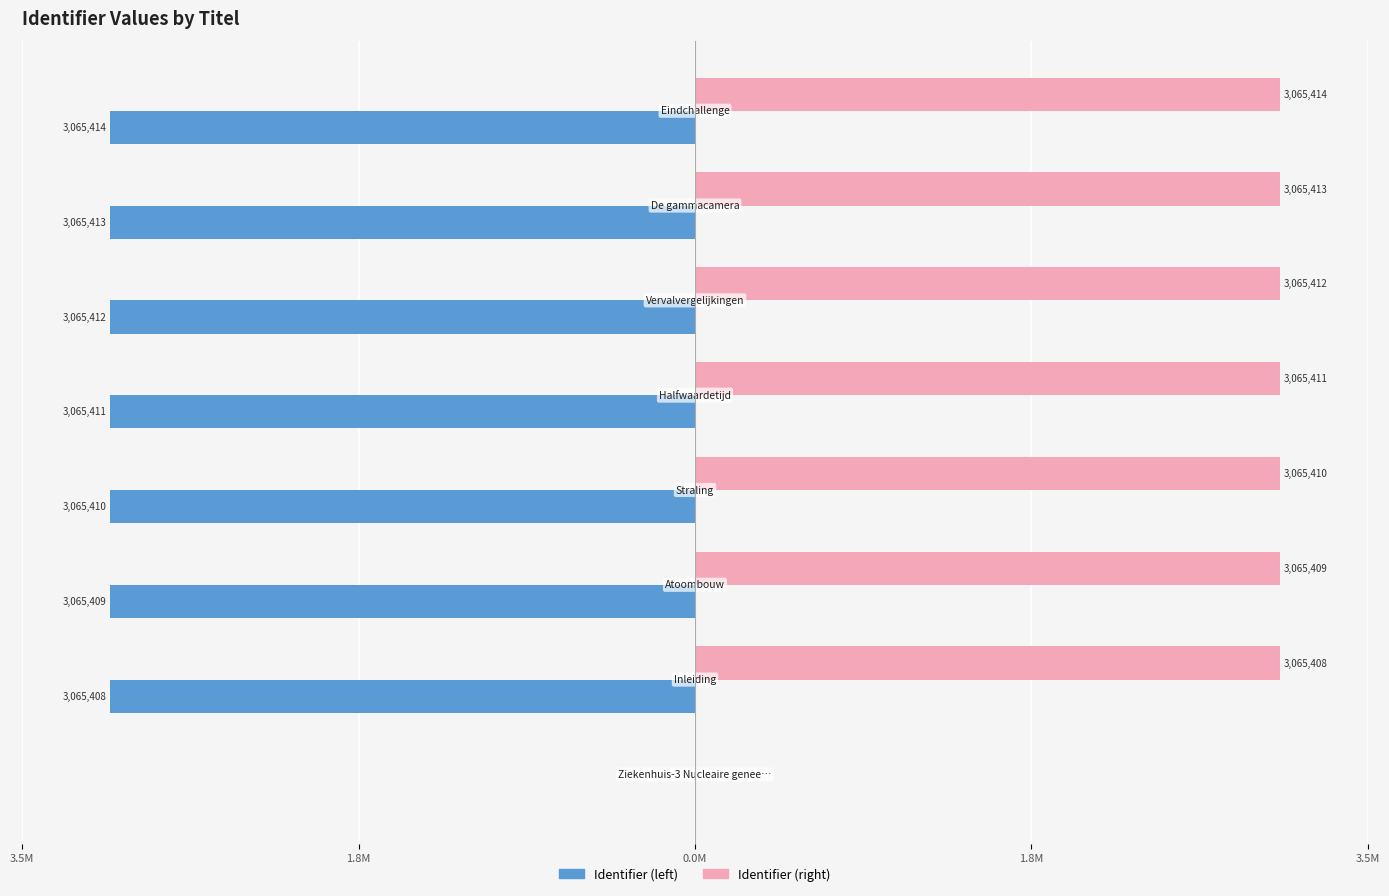

Reading left to right, what are all the values shown in this chart?

Identifier (left): 0.0	-3.1	-3.1	-3.1	-3.1	-3.1	-3.1	-3.1
Identifier (right): 0.0	3.1	3.1	3.1	3.1	3.1	3.1	3.1